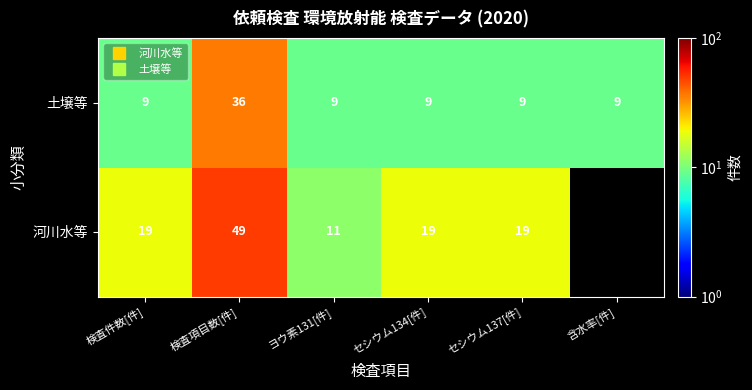

At which category does the chart reach its peak across all series?

検査項目数[件]